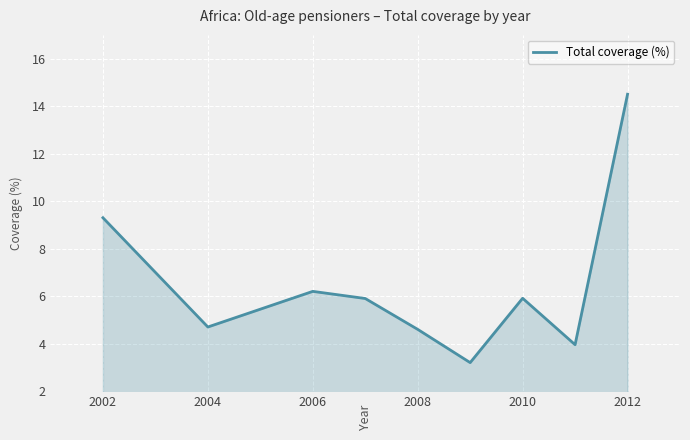

What is the smallest value displayed?

3.2